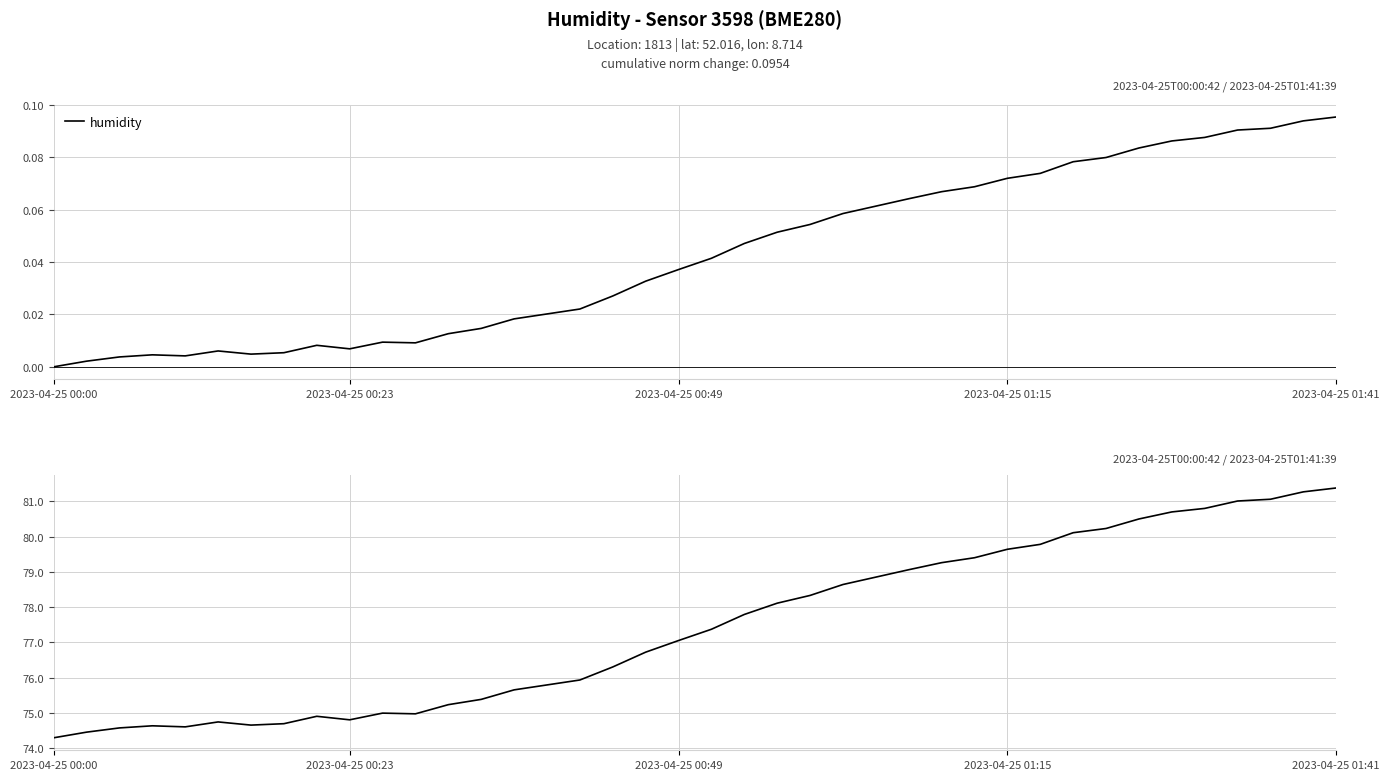

What is the difference between the maximum and second lowest values?

6.9